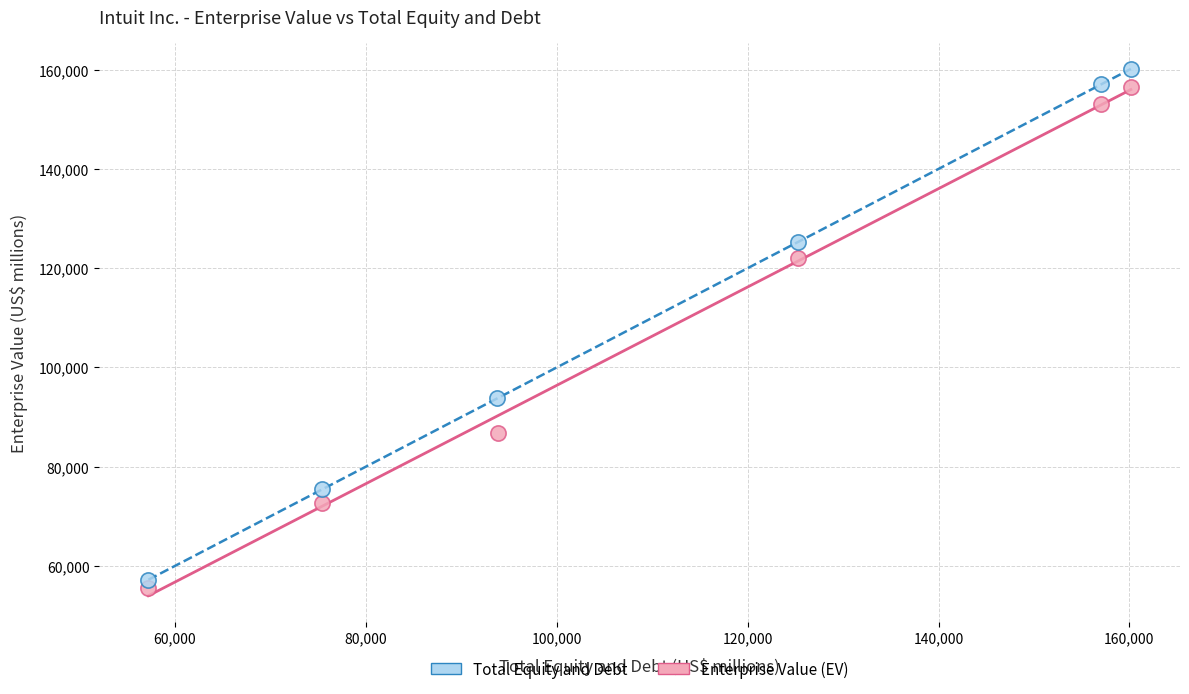

Which series has the largest Y range (max minus min)?

Total Equity and Debt